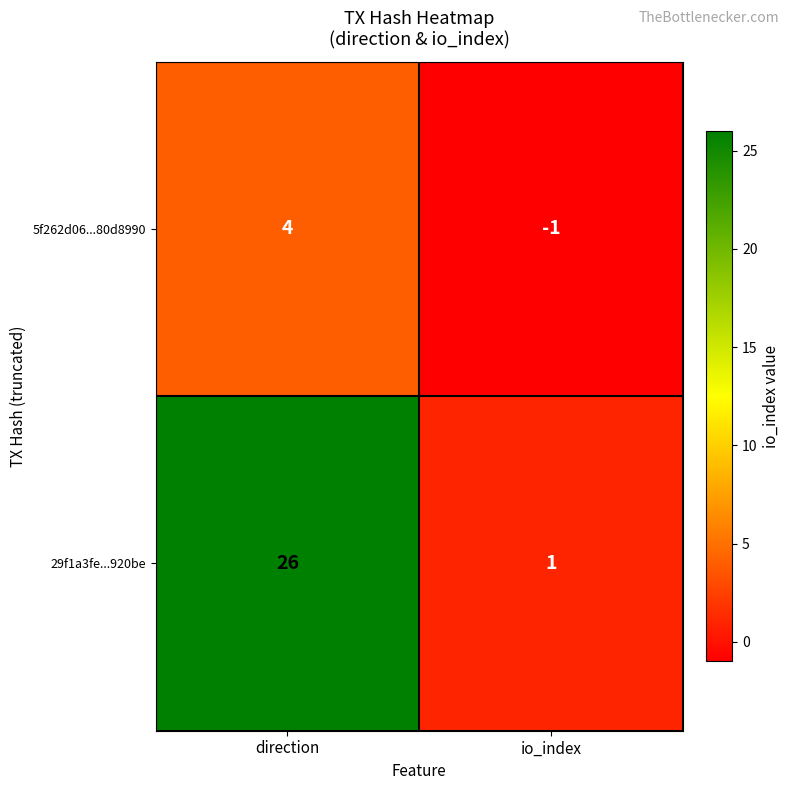

Which series has the widest spread of values?

29f1a3fe...920be